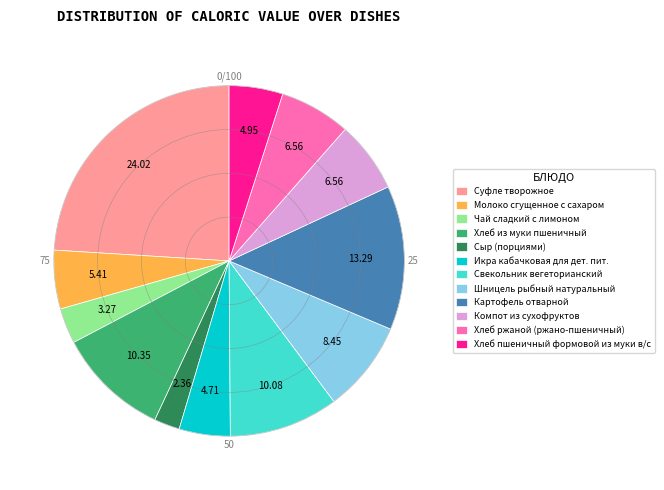

Which slice is the smallest?

Сыр (порциями)